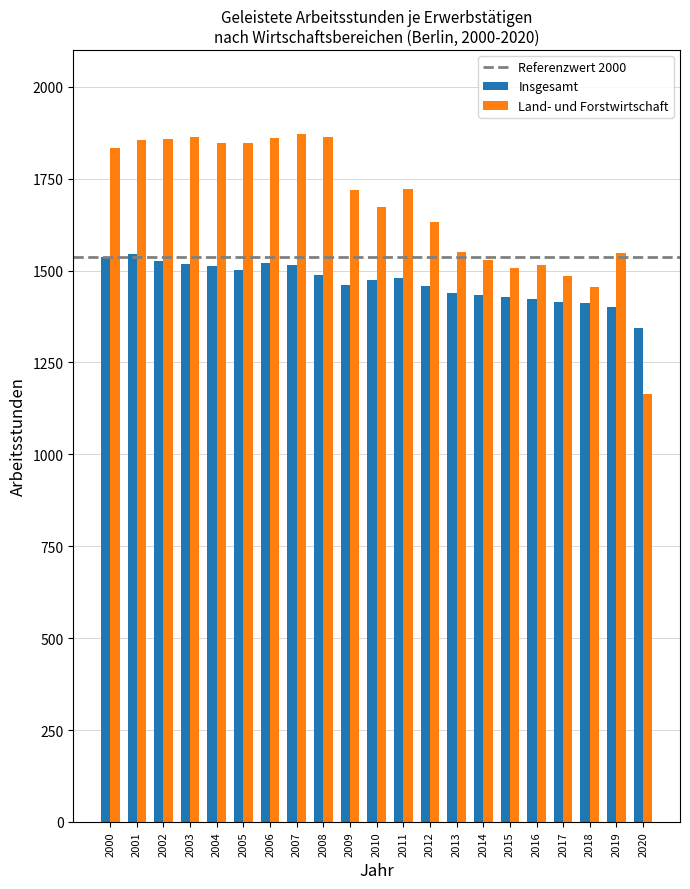

What is the lowest value of the Land- und Forstwirtschaft series?

1164